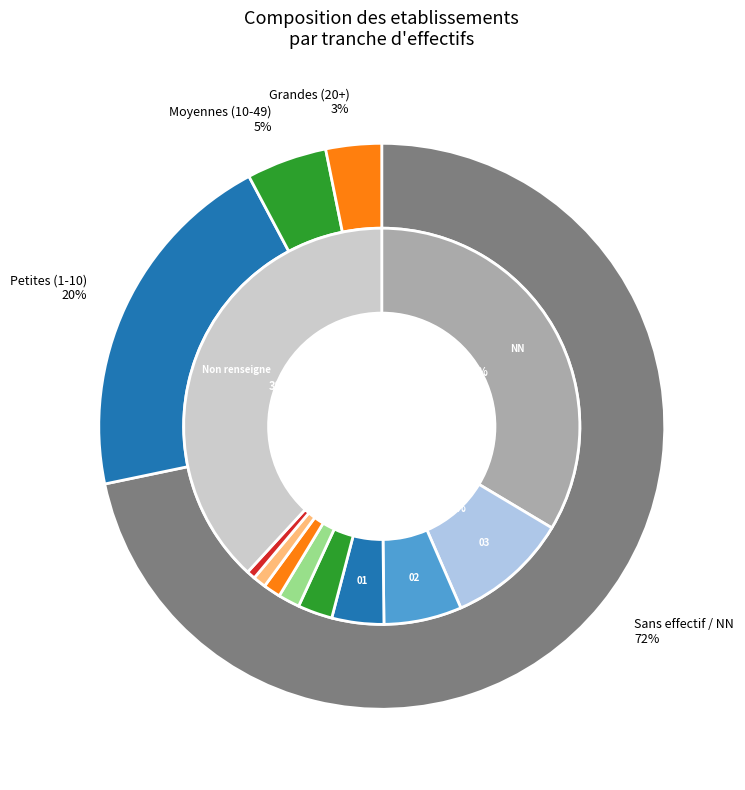

What is the ratio of the value at 12 to the value at 22?

1.8